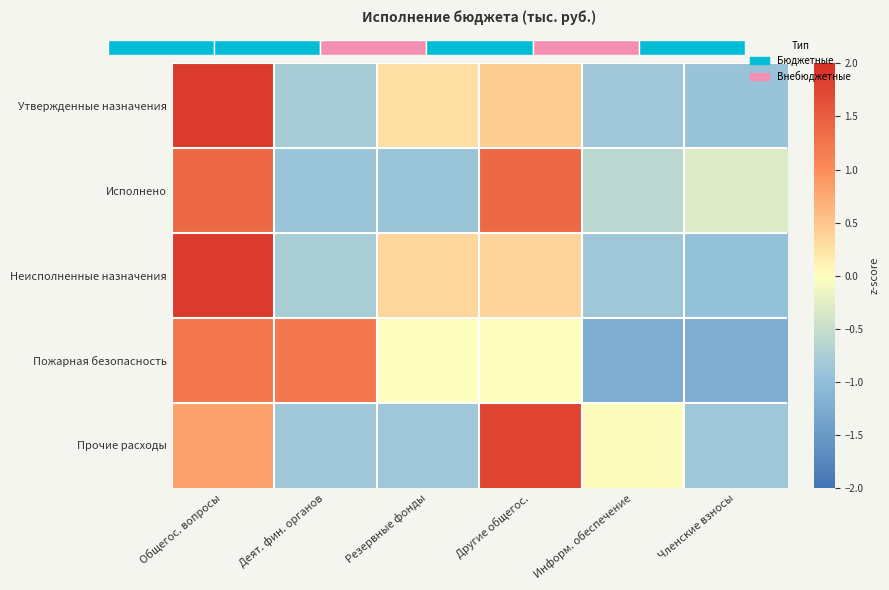

What is the greatest value displayed?

1.9